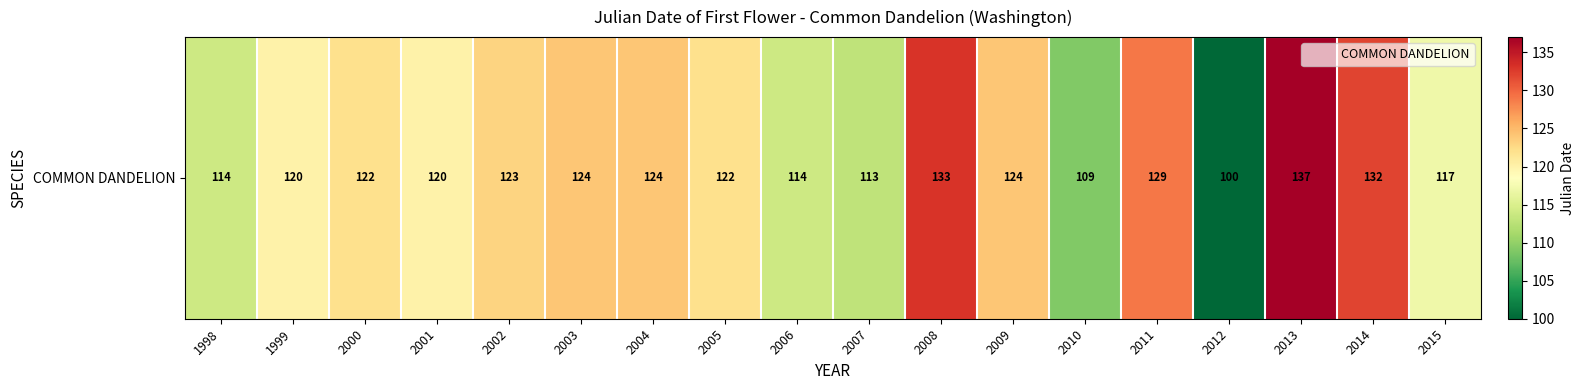

Reading left to right, transcribe all the data shown in this chart.

114	120	122	120	123	124	124	122	114	113	133	124	109	129	100	137	132	117